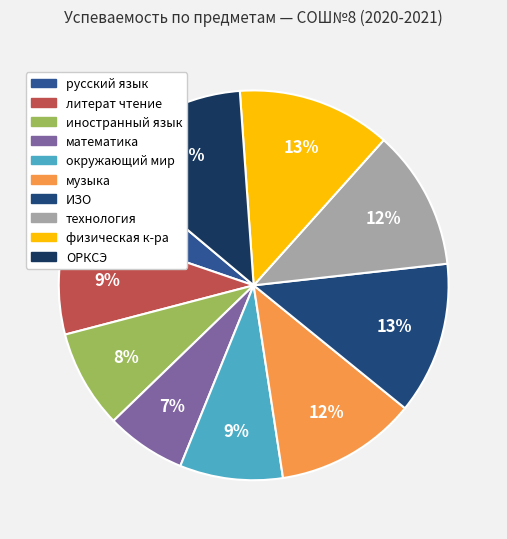

How many segments does this pie chart have?

10